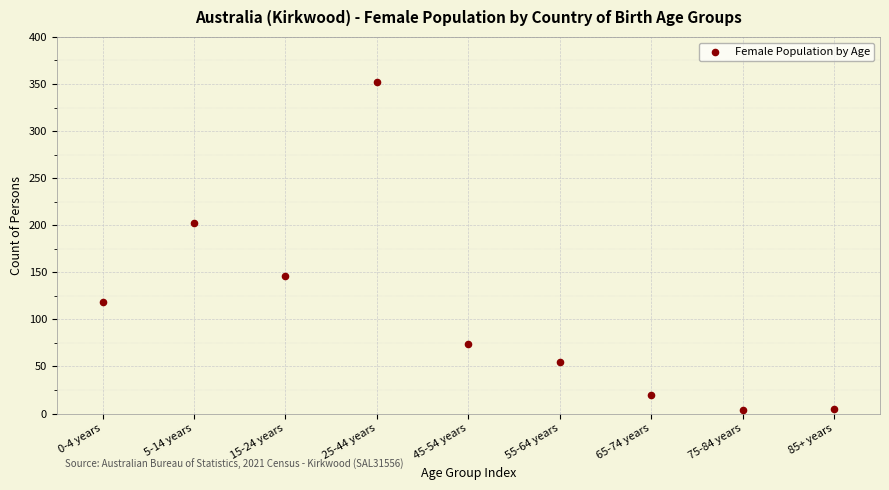

What Y value in the scatter plot is closest to 178?

202